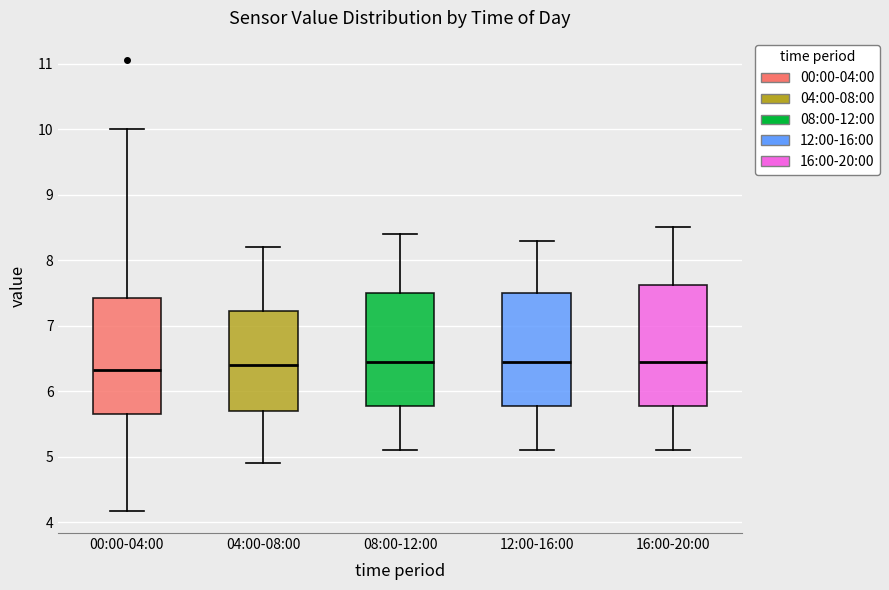

Reading left to right, transcribe this box plot: for each box, give where its median line is, the range the box spans, and where its two whiskers end, as read against the y-axis. The values are not printed on the chart, so give them approximately, as read against the axis.

00:00-04:00: median 6.3, box 5.7 to 7.4, whiskers 4.2 to 10.0
04:00-08:00: median 6.4, box 5.7 to 7.2, whiskers 4.9 to 8.2
08:00-12:00: median 6.5, box 5.8 to 7.5, whiskers 5.1 to 8.4
12:00-16:00: median 6.5, box 5.8 to 7.5, whiskers 5.1 to 8.3
16:00-20:00: median 6.5, box 5.8 to 7.6, whiskers 5.1 to 8.5